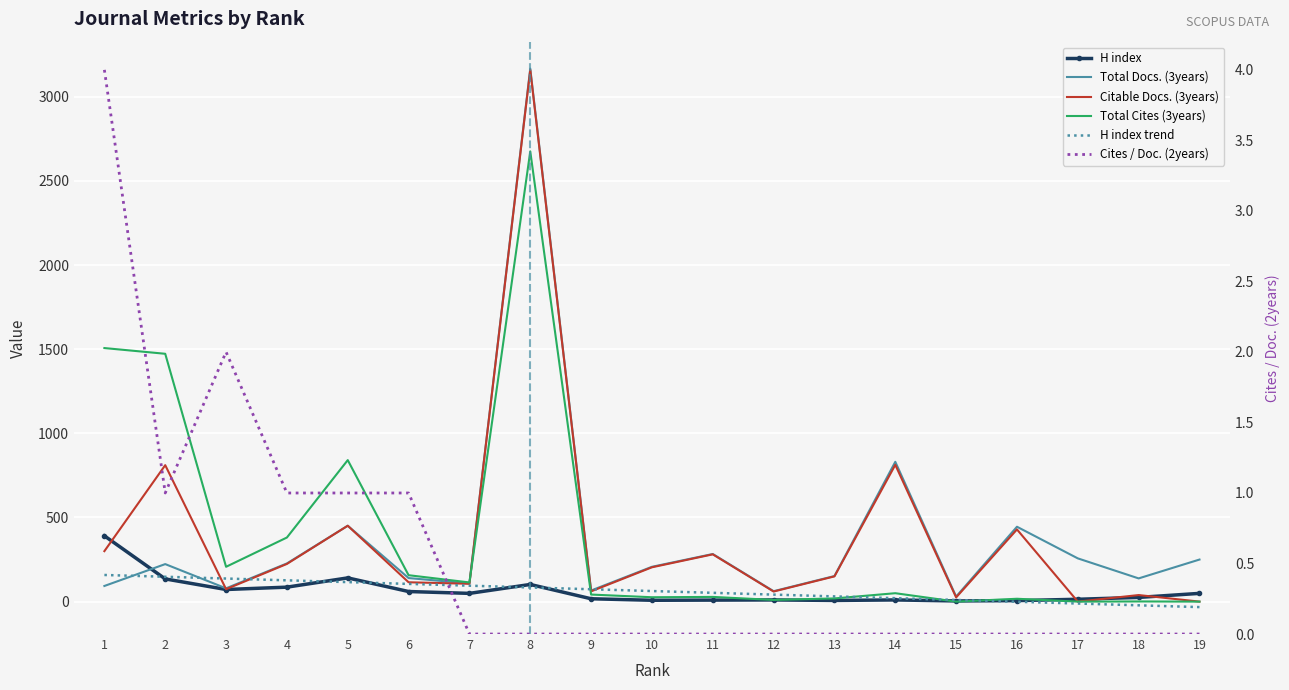

Which series has the largest range (max minus min)?

Citable Docs. (3years)